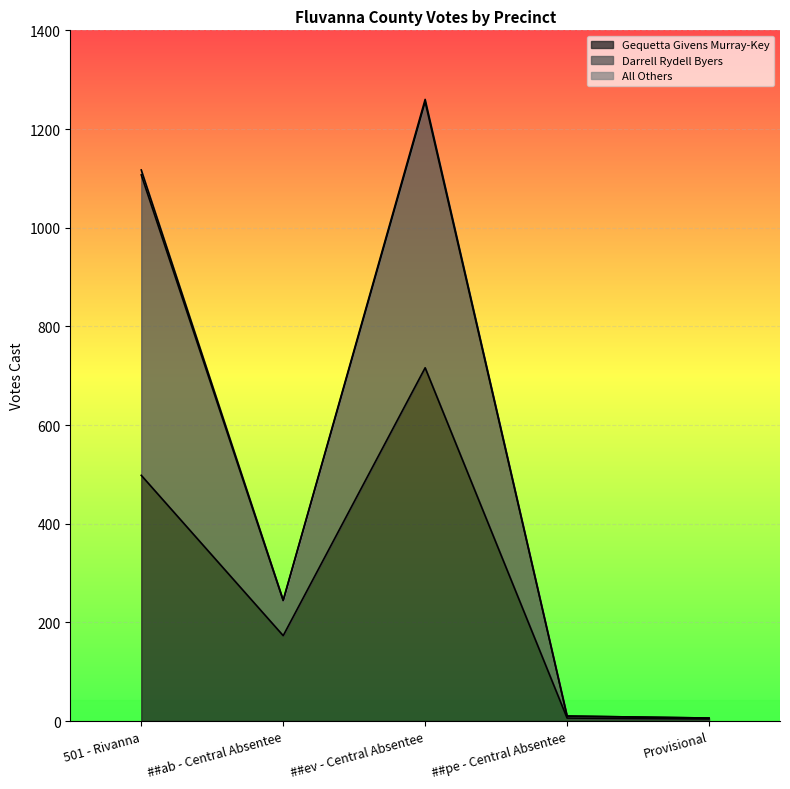

True or false: Gequetta Givens Murray-Key and Darrell Rydell Byers intersect in this chart.

False